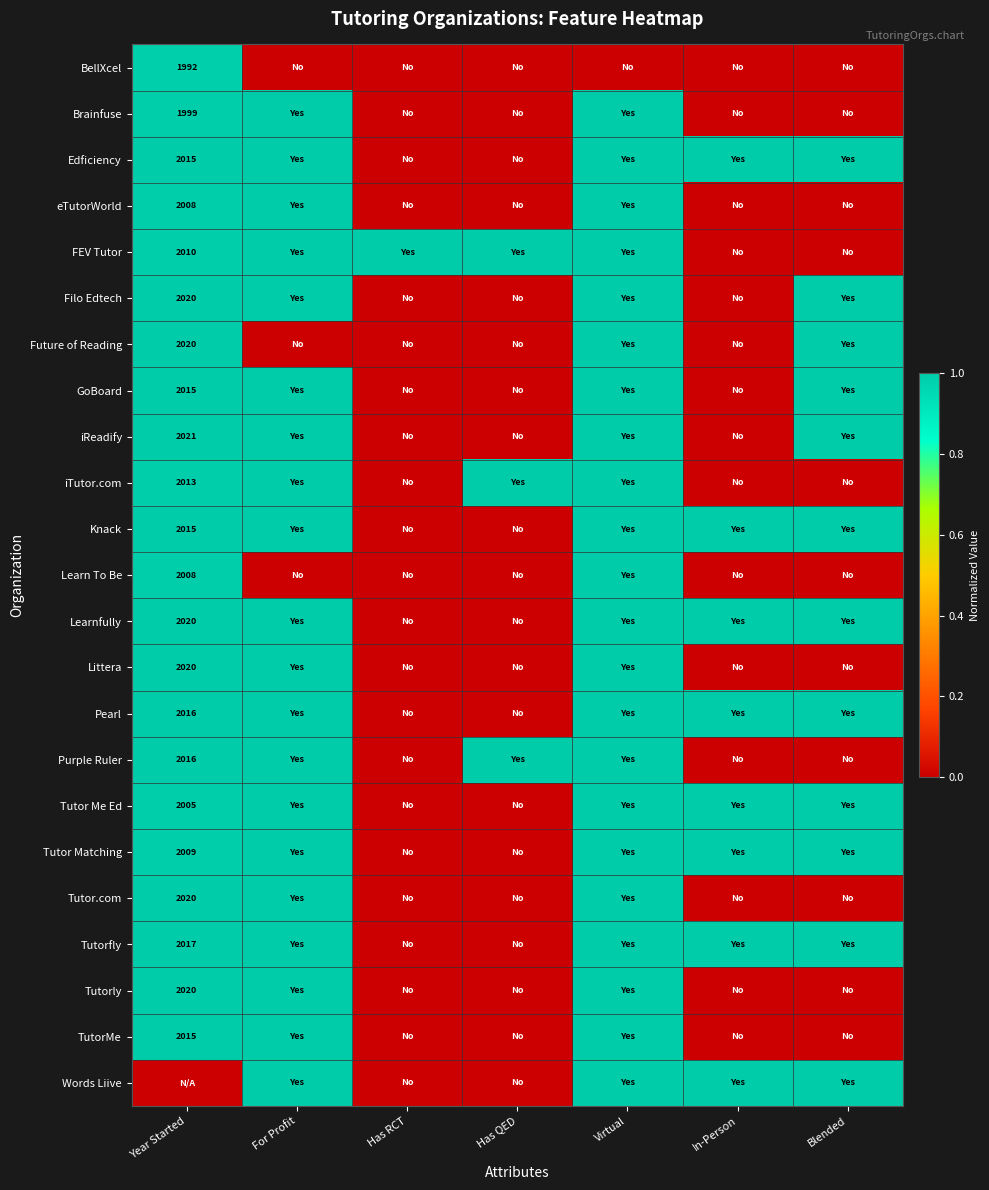

Is it true that GoBoard equals 2015 at Year Started?

True